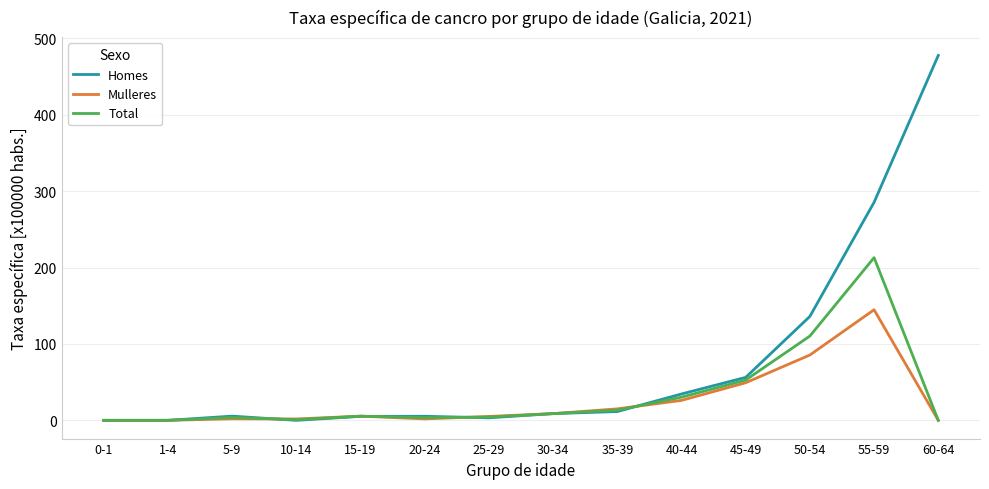

What is the maximum value shown in the chart?

477.5